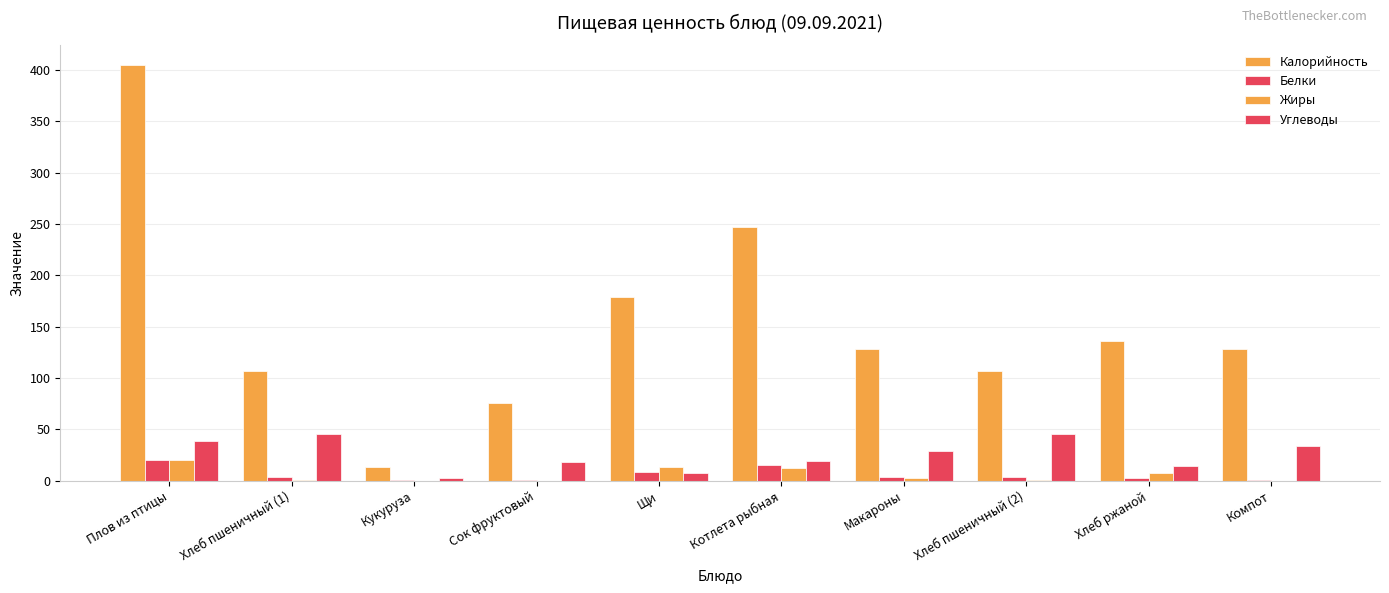

Count the number of data series in this chart.

4